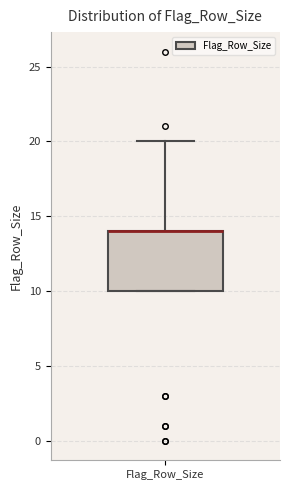

Where is the upper edge of the box for Flag_Row_Size on the y-axis? The values are not printed on the chart, so give them approximately, as read against the axis.

14